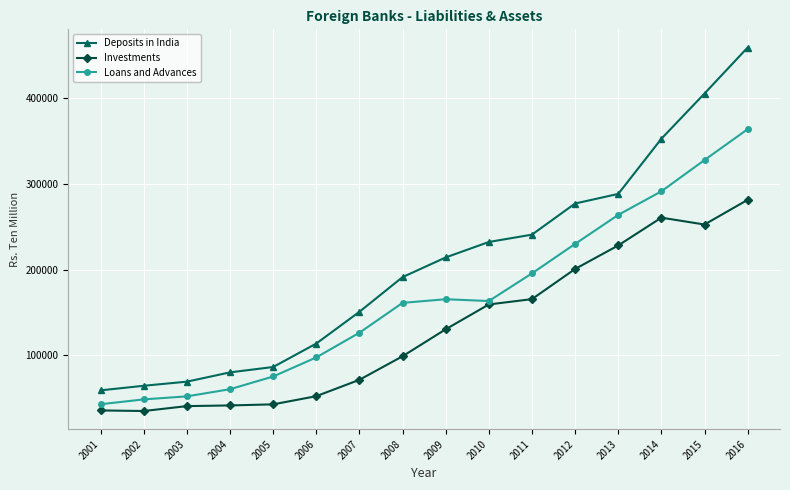

What is the minimum value shown in the chart?

35094